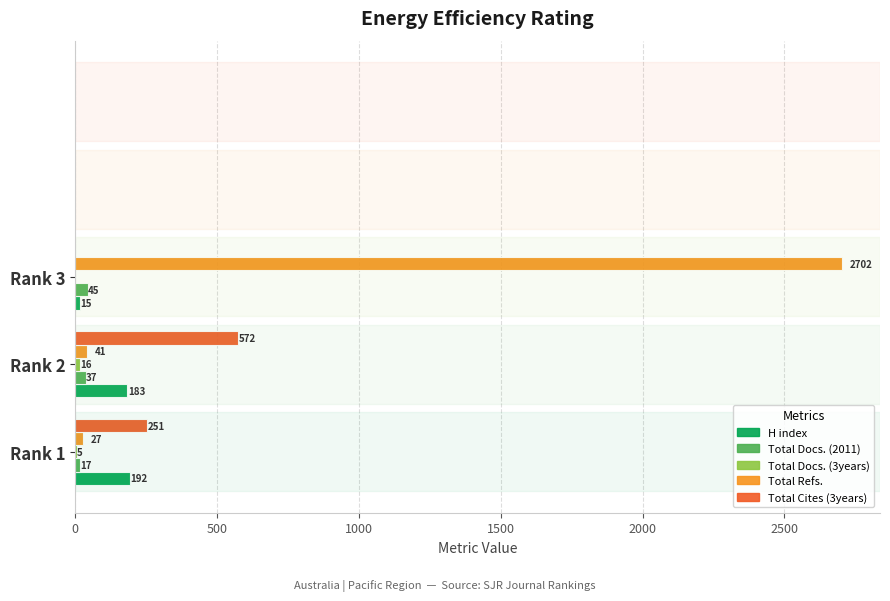

Where is Total Refs. nearest to the value 1364?

Rank 2